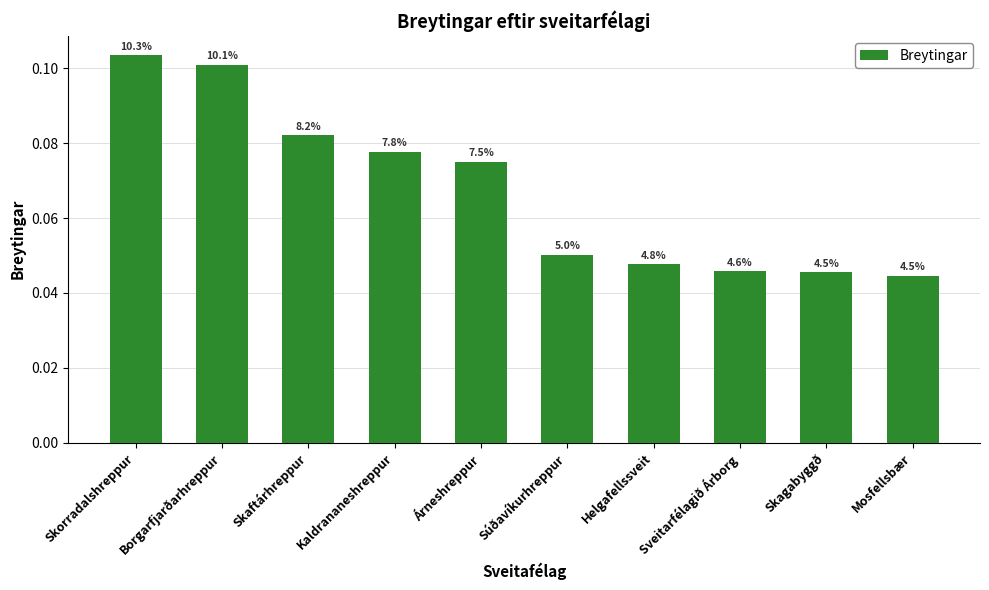

Reading left to right, what are all the values shown in this chart?

Skorradalshreppur=0.1	Borgarfjarðarhreppur=0.1	Skaftárhreppur=0.1	Kaldrananeshreppur=0.1	Árneshreppur=0.1	Súðavíkurhreppur=0.1	Helgafellssveit=0.0	Sveitarfélagið Árborg=0.0	Skagabyggð=0.0	Mosfellsbær=0.0